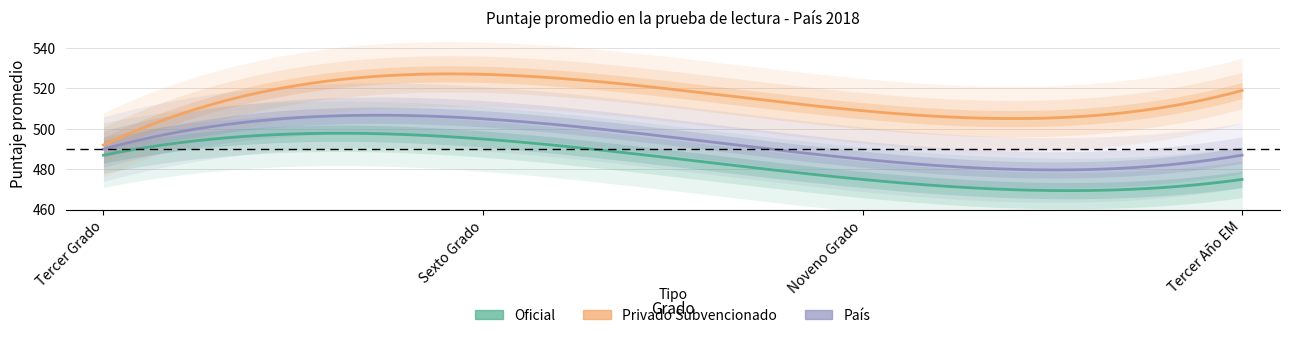

Which series has the largest total across all categories?

Privado Subvencionado